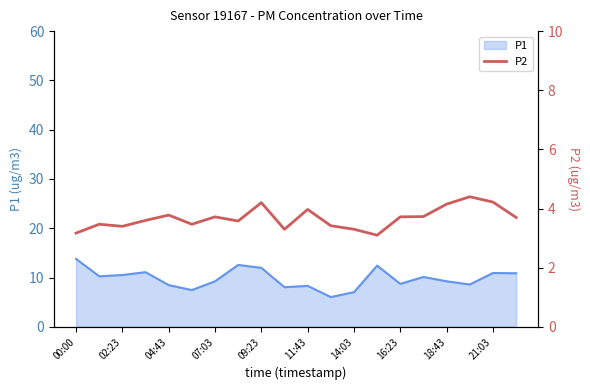

The value of P1 at 14:03 is 10.8. True or false?

False